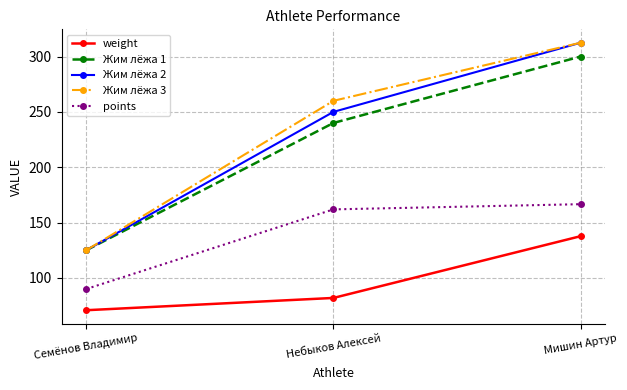

How many values in the Жим лёжа 2 series are below 250?

1